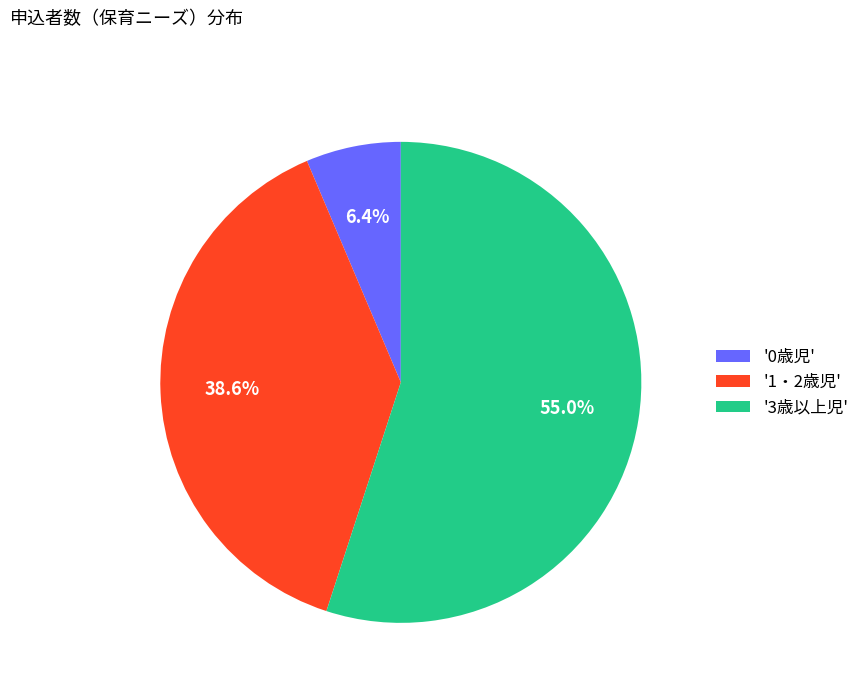

Which category has the smallest portion of the pie?

'0歳児'